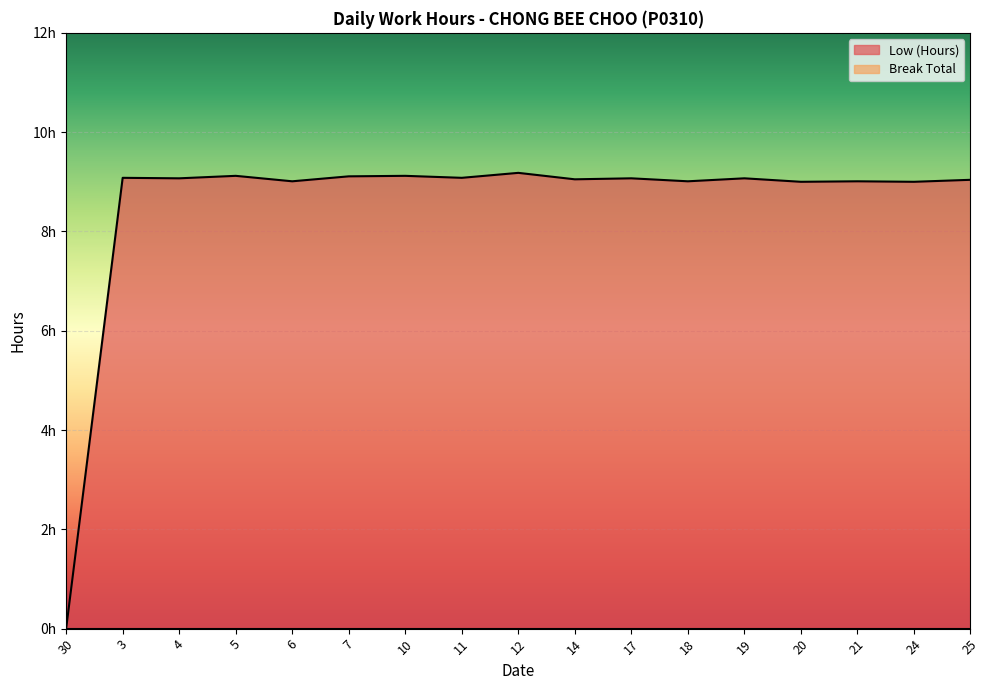

Reading left to right, transcribe all the data shown in this chart.

30=0.0	3=9.1	4=9.1	5=9.1	6=9.0	7=9.1	10=9.1	11=9.1	12=9.2	14=9.1	17=9.1	18=9.0	19=9.1	20=9.0	21=9.0	24=9.0	25=9.0